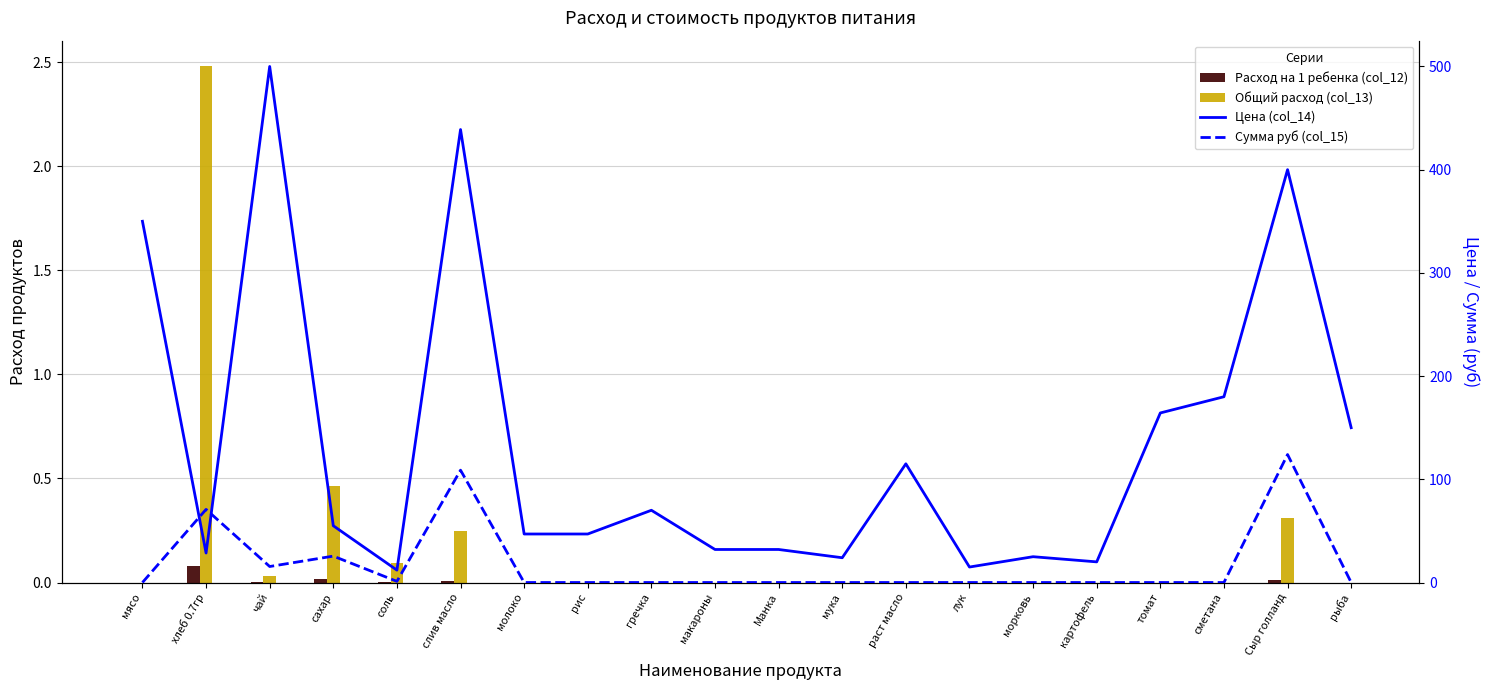

How many positive values does the Сумма руб (col_15) series have?

6